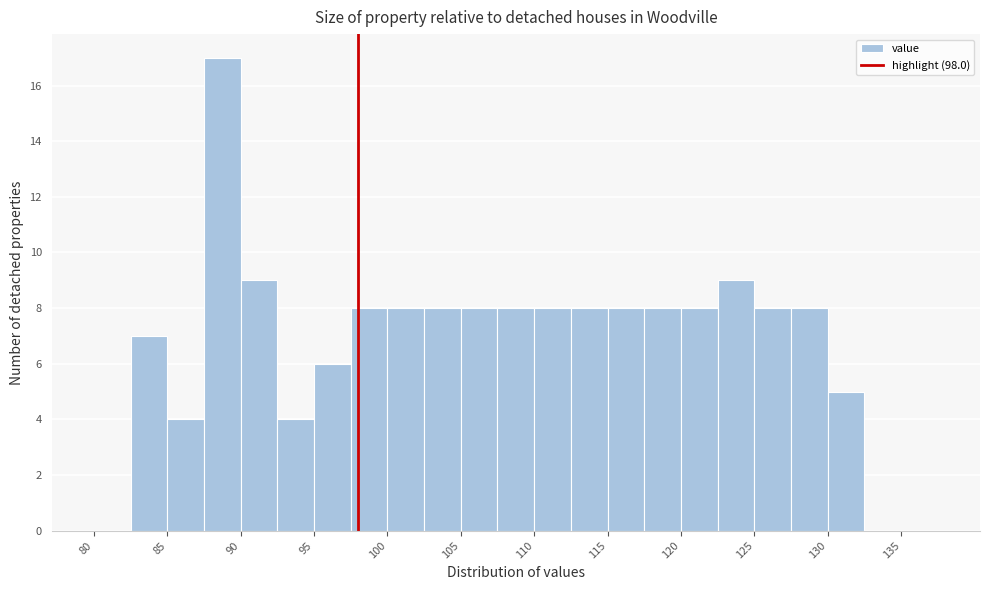

How tall is the bar that spans 125.0 to 127.5 on the x-axis? The values are not printed on the chart, so give them approximately, as read against the axis.

8